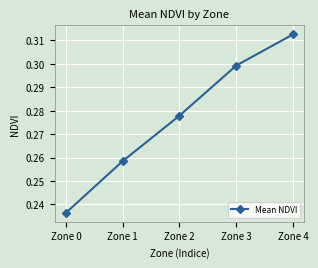

At which category does the chart reach its minimum across all series?

Zone 0